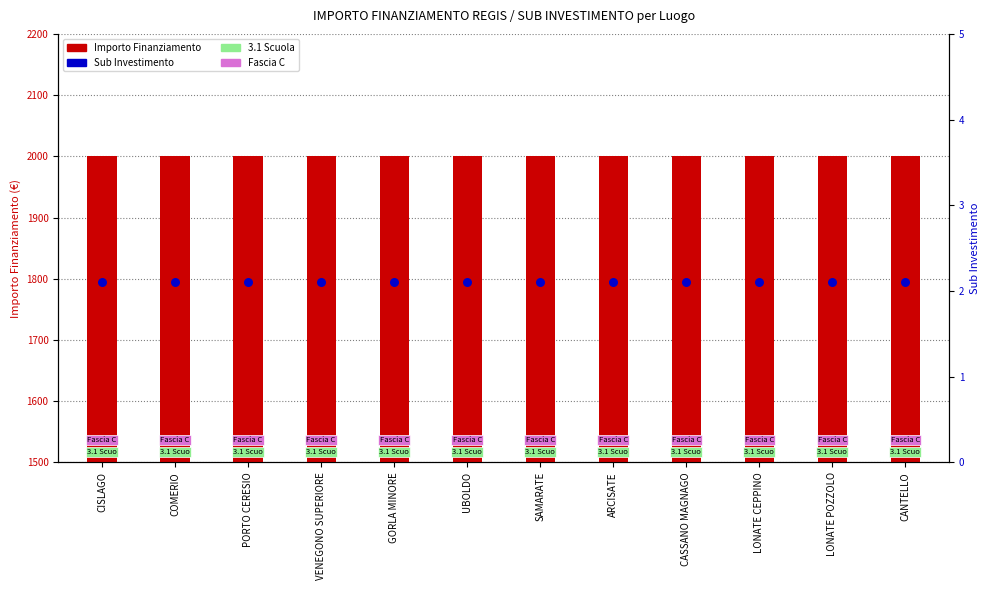

Which series contains the lowest Y value?

Sub Investimento